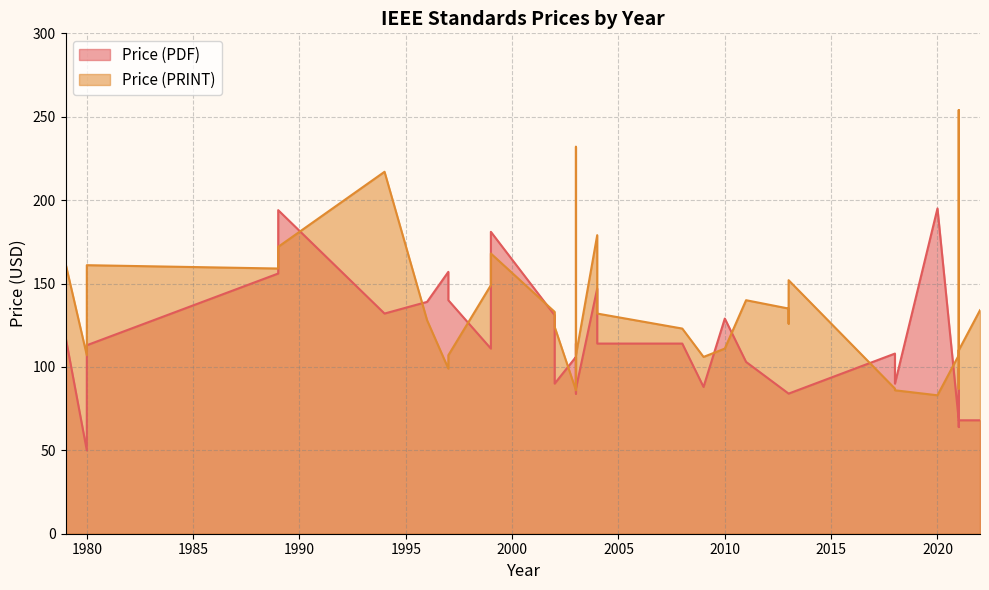

How many lines are shown in the chart?

2